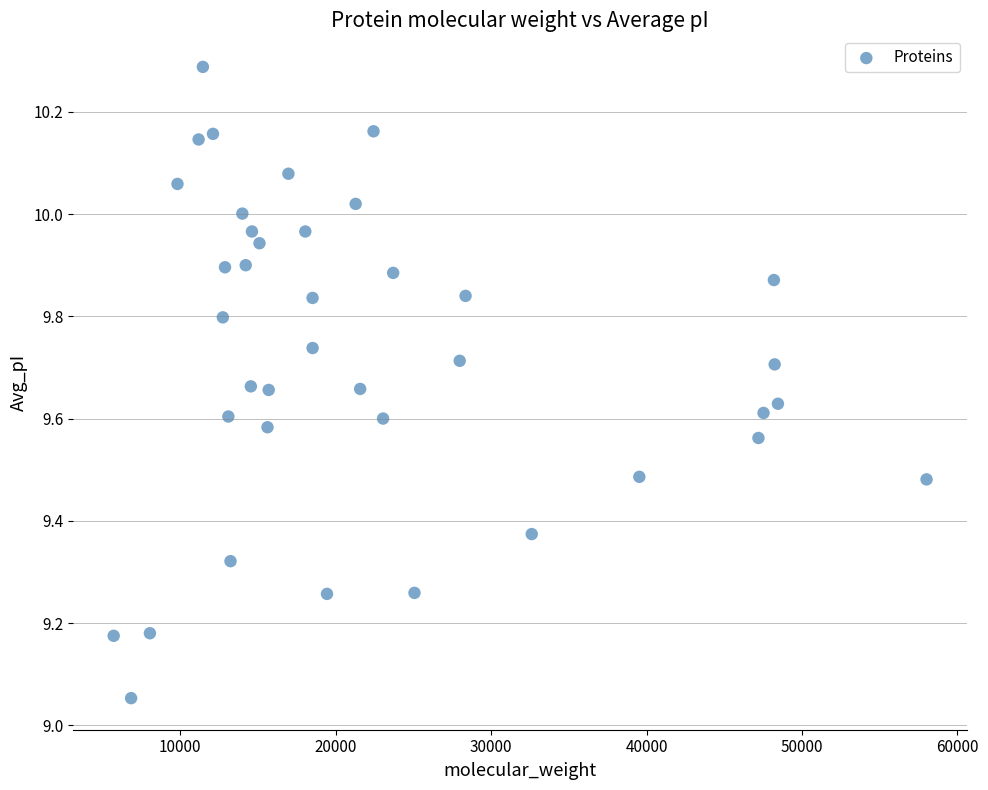

What is the range of Y values (max minus min)?

1.2